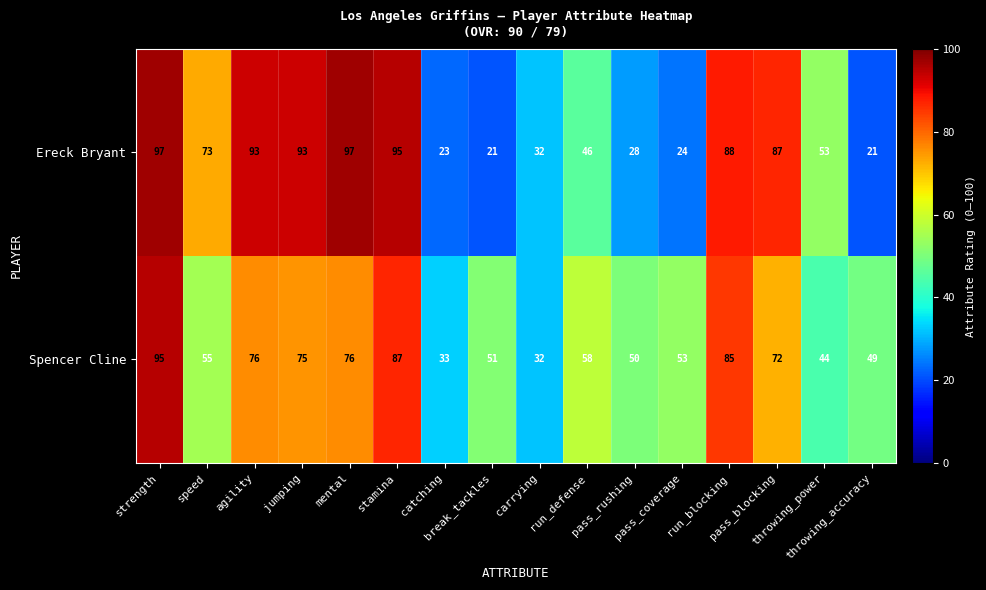

What is the sum of all Spencer Cline values?

991